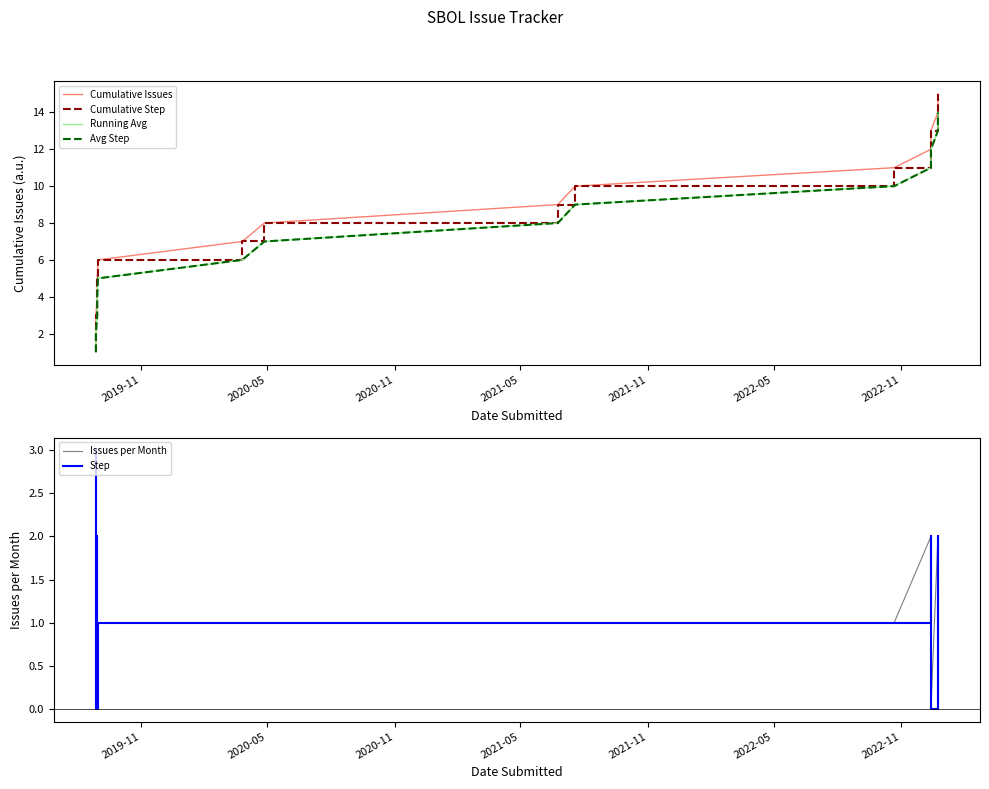

Which series has the largest total across all categories?

Cumulative Issues